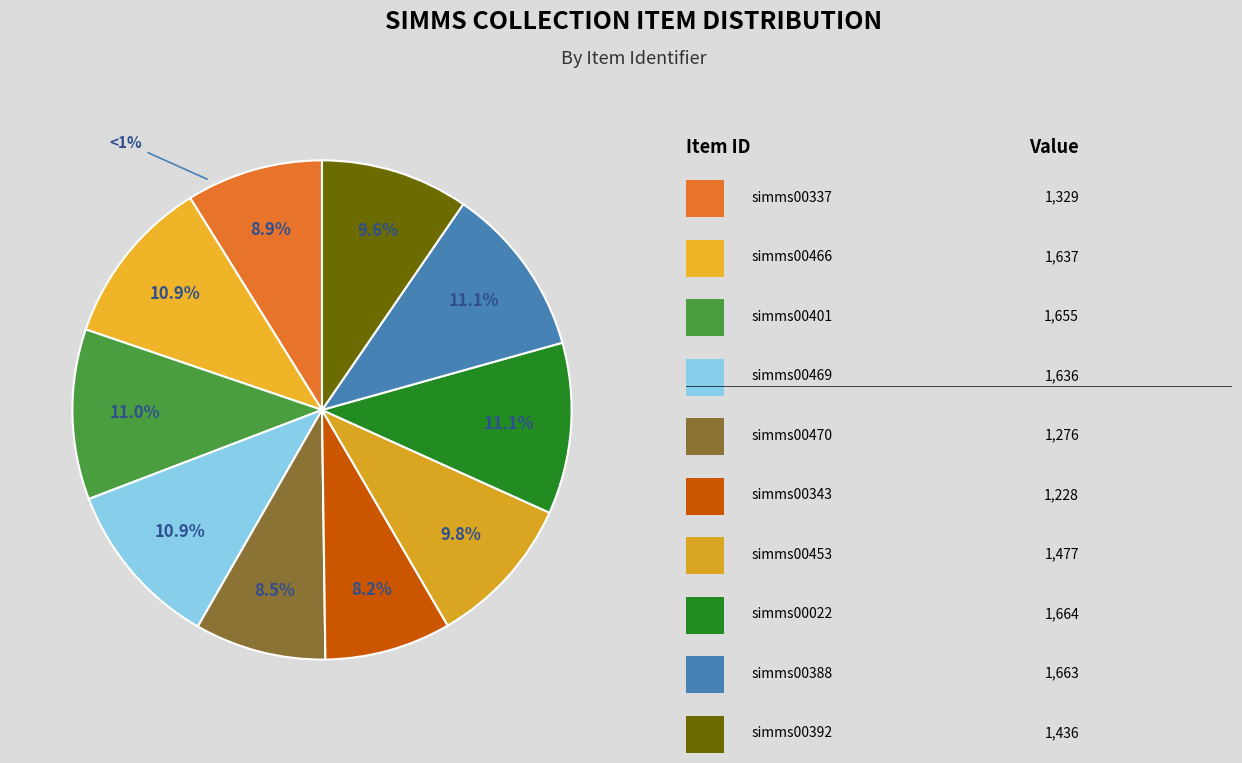

True or false: simms00022 accounts for 1% of the total.

False